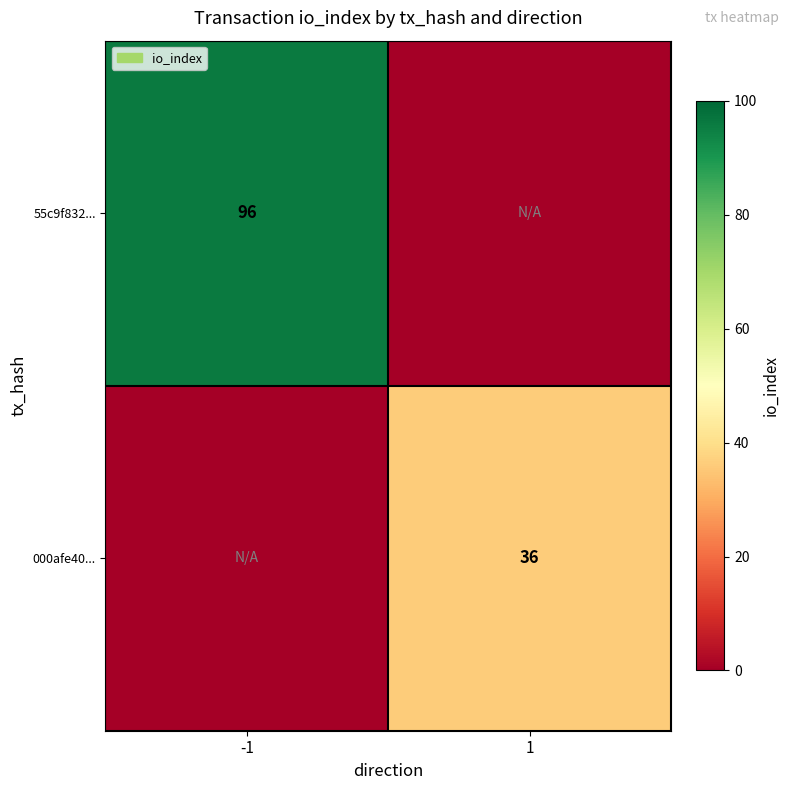

Is the value of 55c9f832... at -1 greater than the value of 000afe40... at 1?

Yes